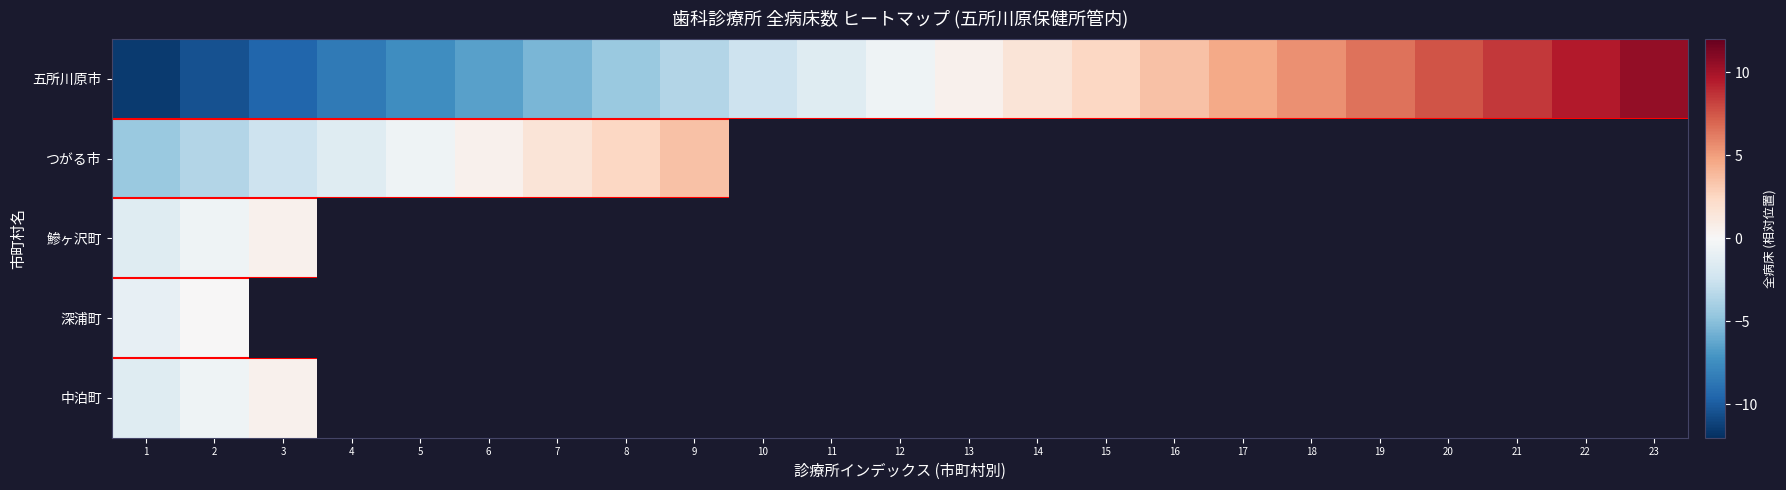

Which series has the largest total across all categories?

row_0